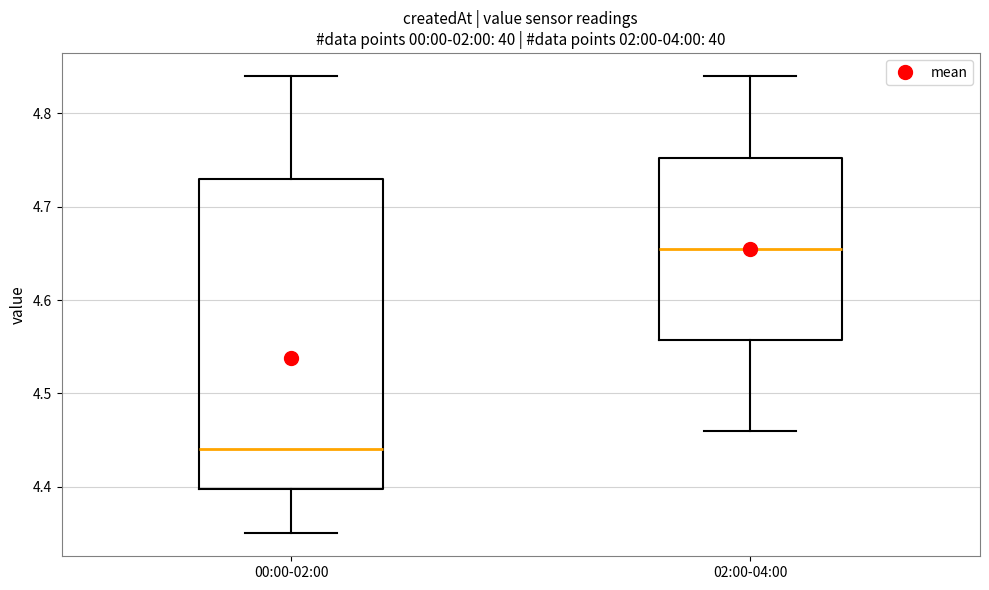

Which box has the lowest median line?

00:00-02:00